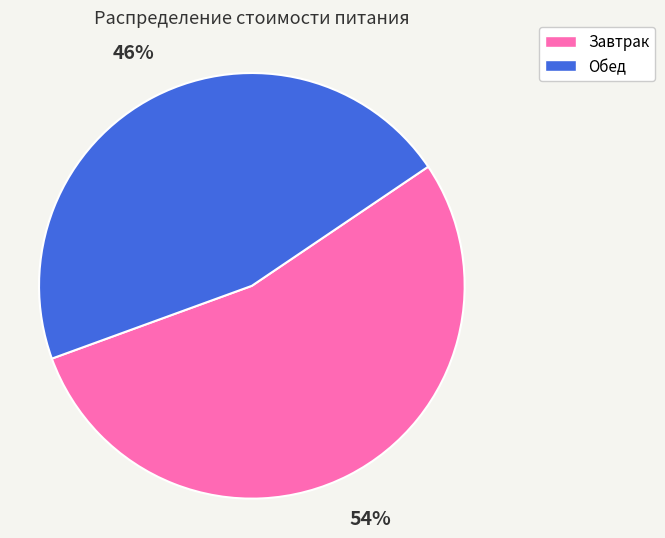

Is the sum of Завтрак and Обед greater than half?

Yes